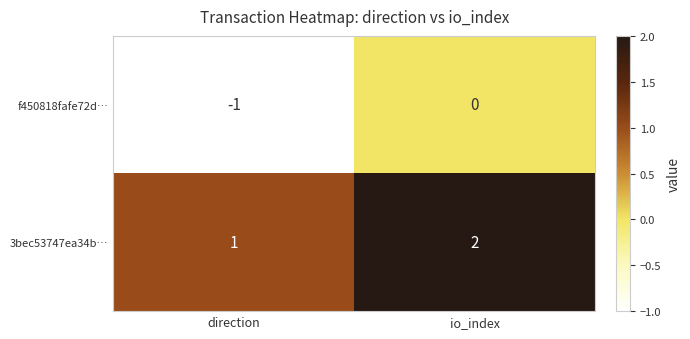

At which category is the sum across all series the highest?

io_index